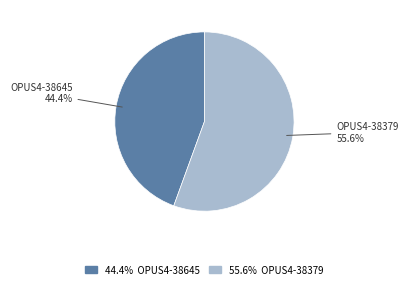

How many slices are in this pie chart?

2